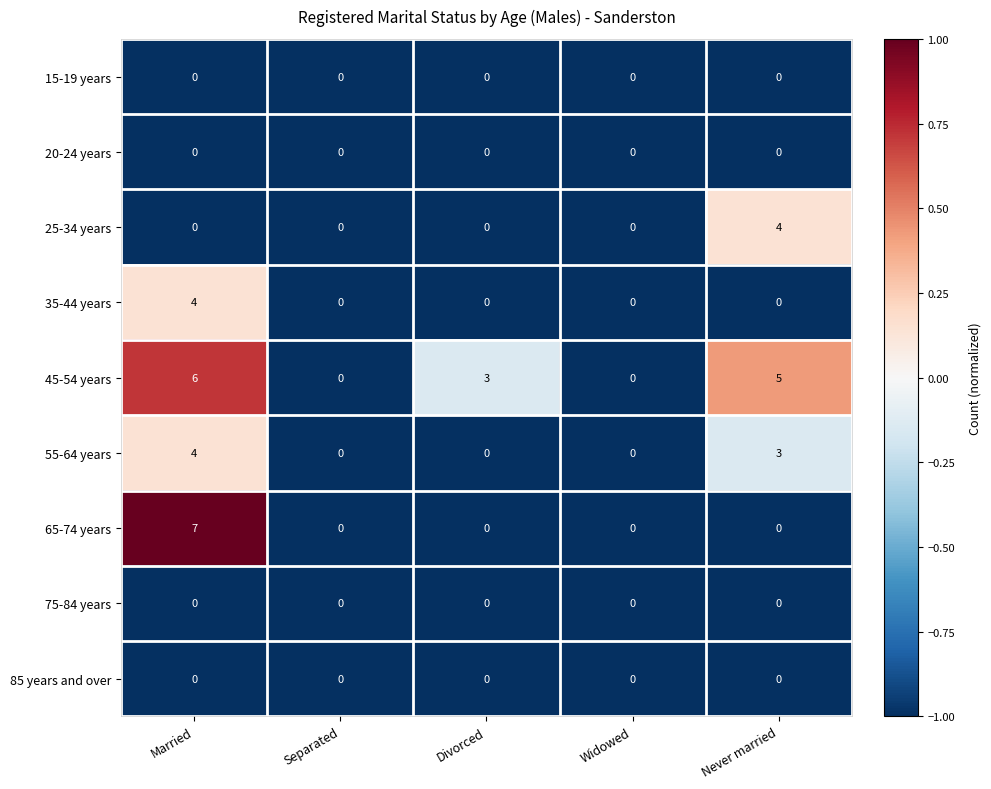

What is the difference between the maximum and minimum values in the 45-54 years series?

6